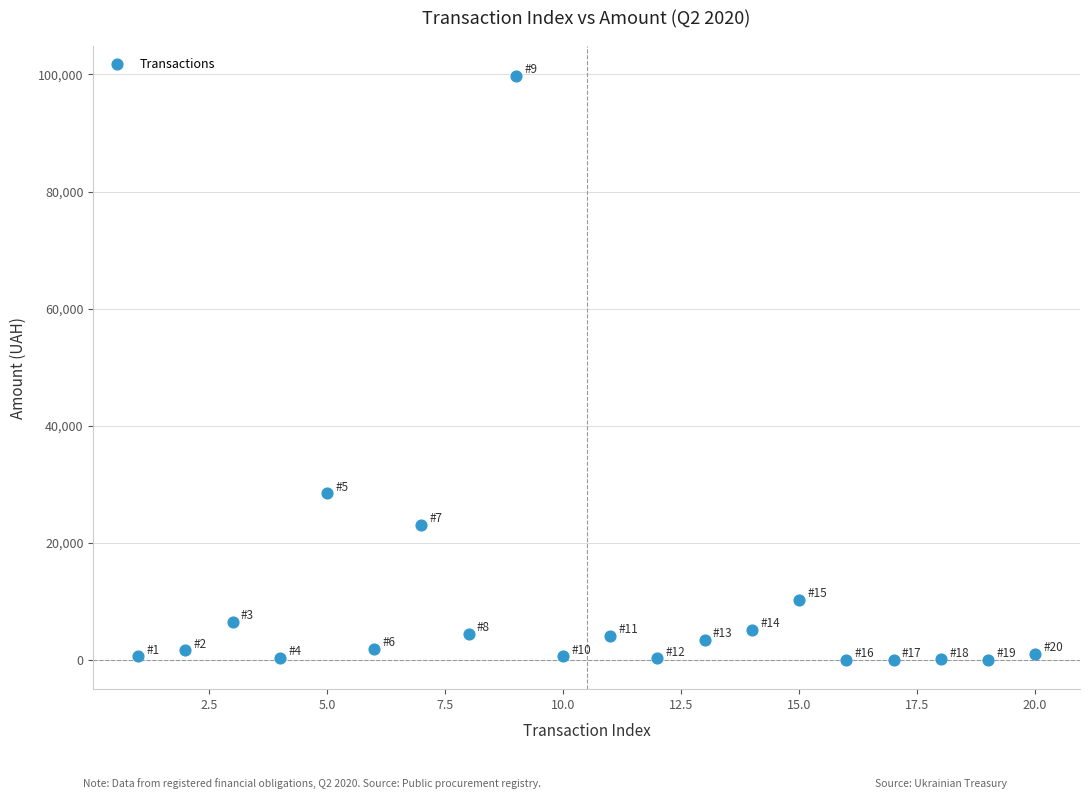

What is the range of Y values (max minus min)?

99754.6